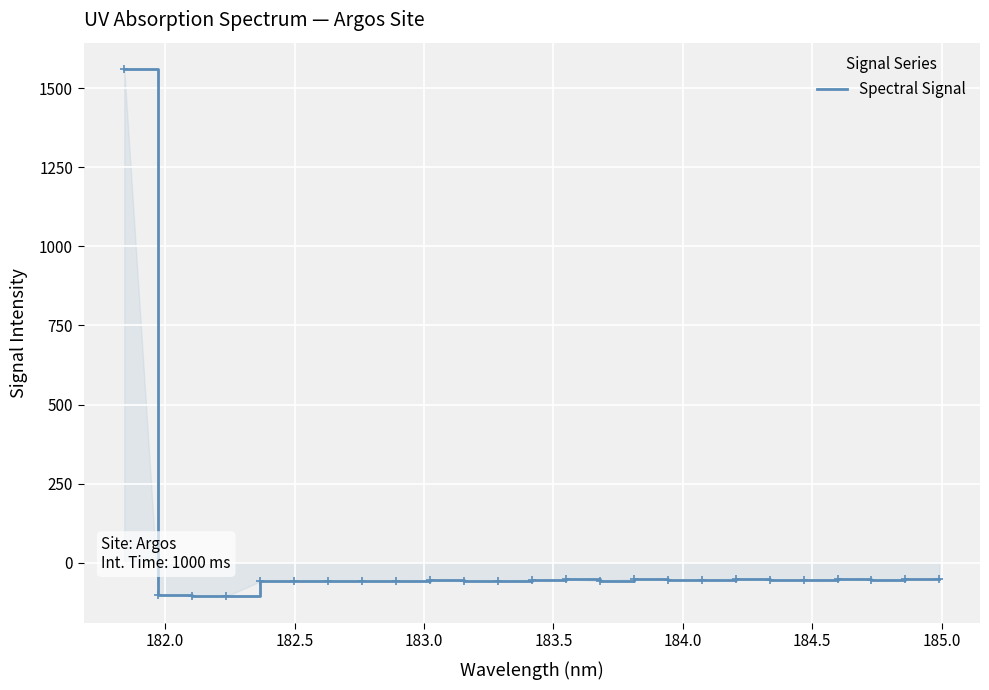

What is the minimum value shown in the chart?

-106.4